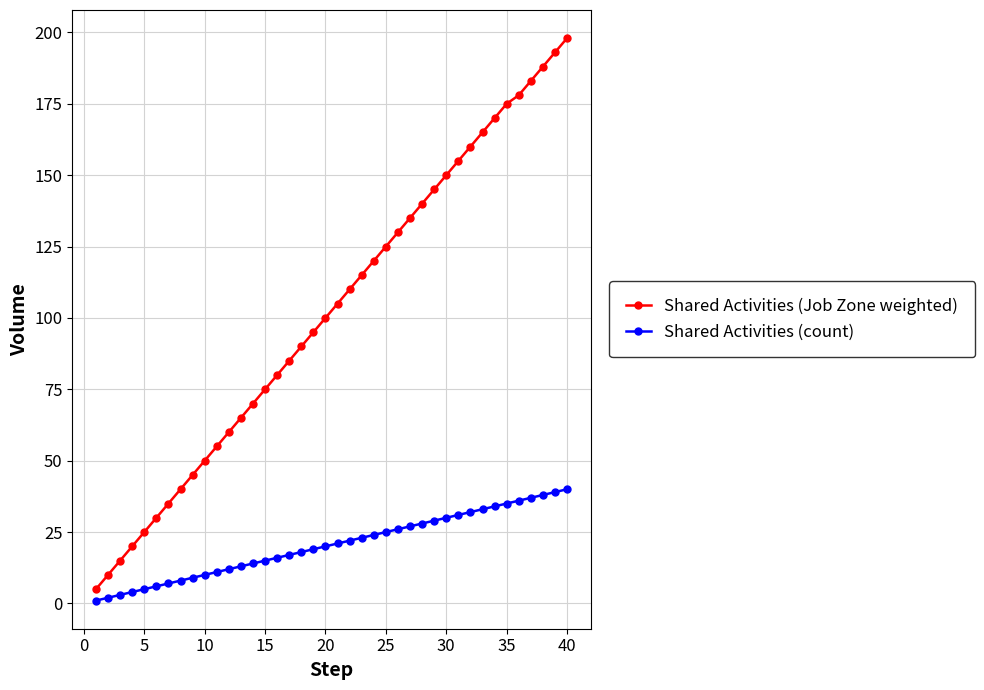

Rank the series by their average value, from lowest to highest.

Shared Activities (count), Shared Activities (Job Zone weighted)